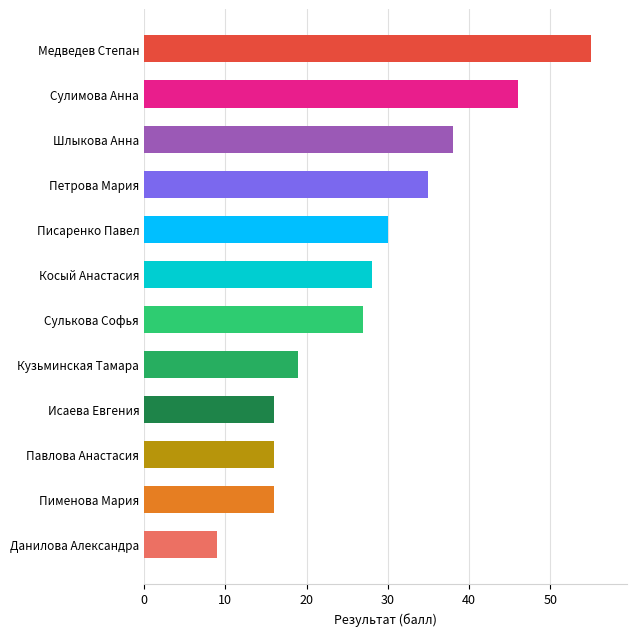

Which category has the highest value across all series?

Медведев Степан